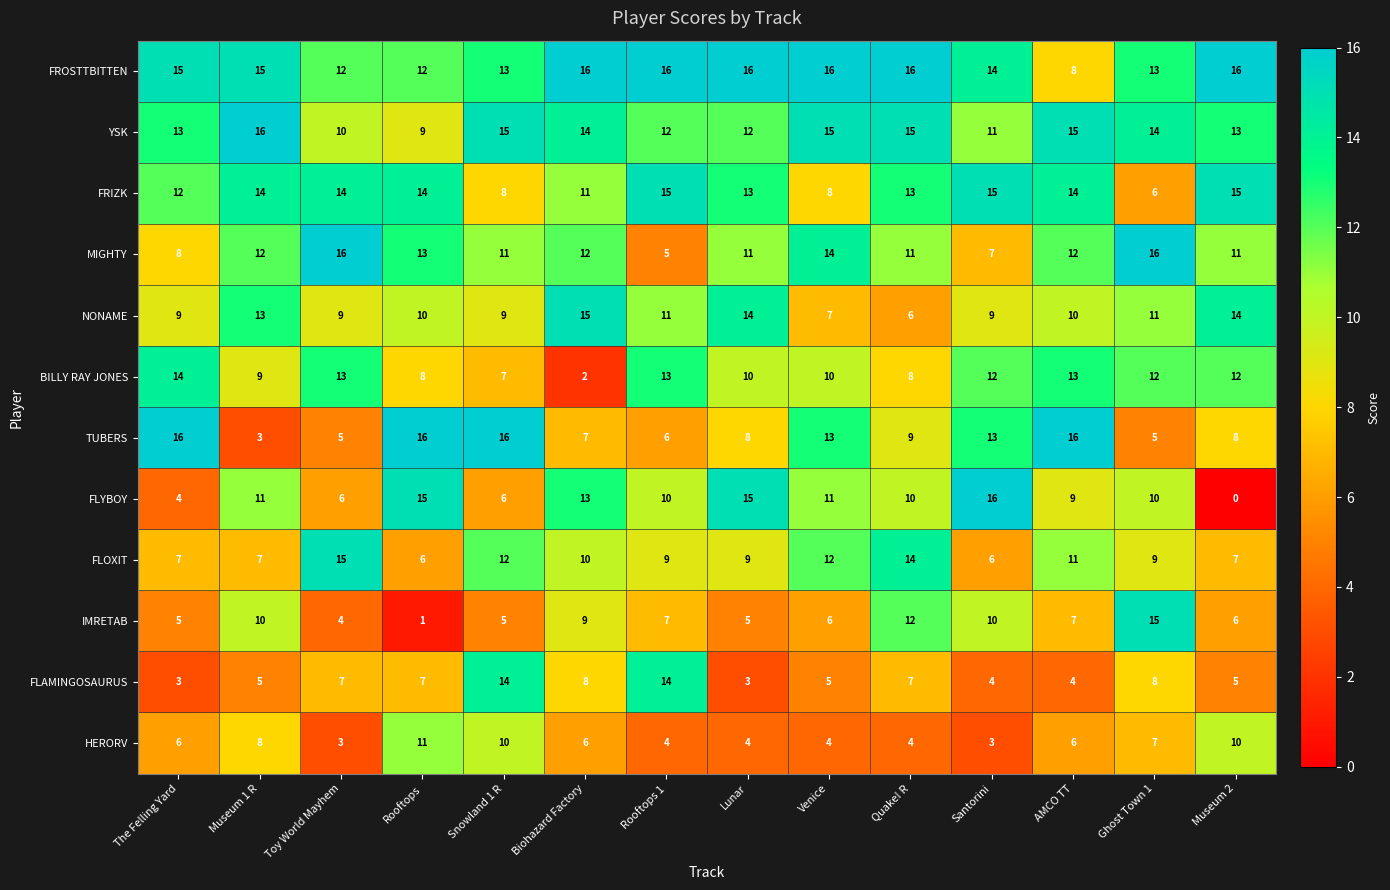

What is the difference between the highest and lowest values at Biohazard Factory?

14